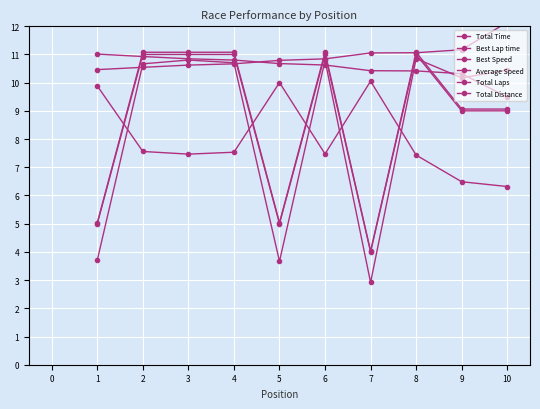

Reading left to right, list all the values displayed in this chart.

Total Time: 3.7	10.7	10.8	10.7	3.7	10.8	2.9	10.9	10.2	10.4
Best Lap time: 10.5	10.5	10.6	10.7	10.8	10.8	11.1	11.1	11.2	12.1
Best Speed: 11.0	10.9	10.8	10.8	10.7	10.6	10.4	10.4	10.3	9.5
Average Speed: 9.9	7.6	7.5	7.5	10.0	7.5	10.1	7.4	6.5	6.3
Total Laps: 5.0	11.0	11.0	11.0	5.0	11.0	4.0	11.0	9.0	9.0
Total Distance: 5.0	11.1	11.1	11.1	5.0	11.1	4.0	11.1	9.1	9.1